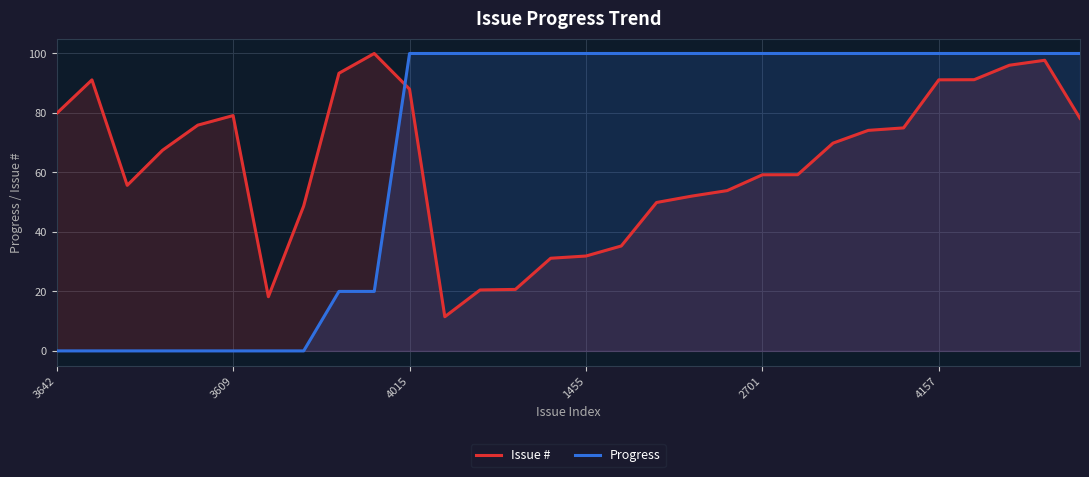

At which label does Issue # reach its peak?

9